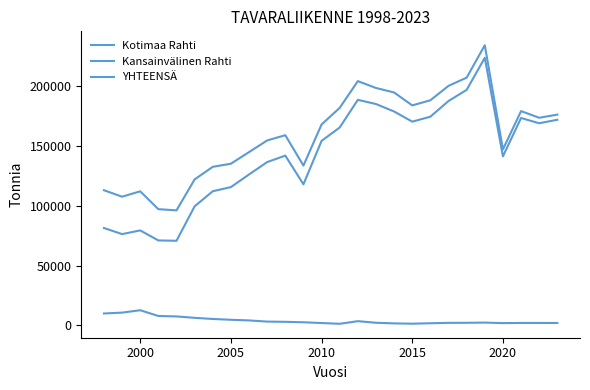

Which series has the largest total across all categories?

YHTEENSÄ